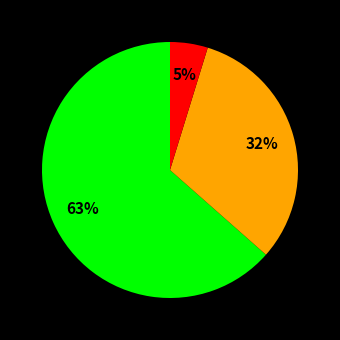

Does any single category account for the majority?

Yes